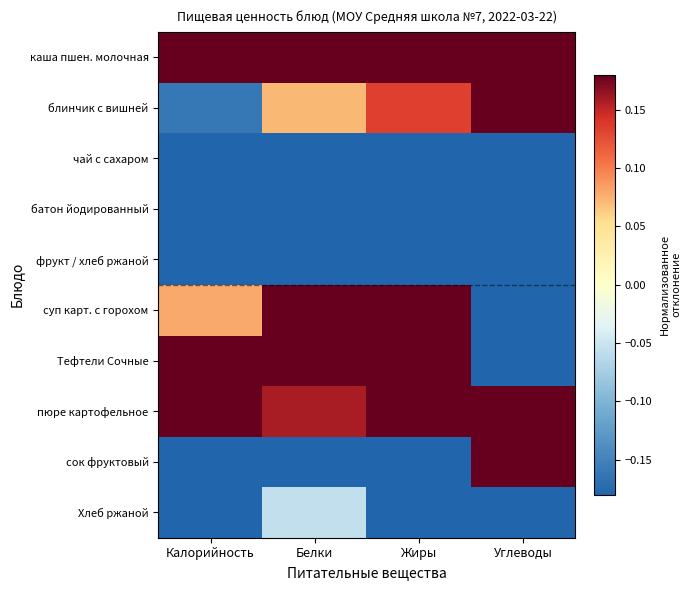

At how many categories does at least one series exceed 0?

4